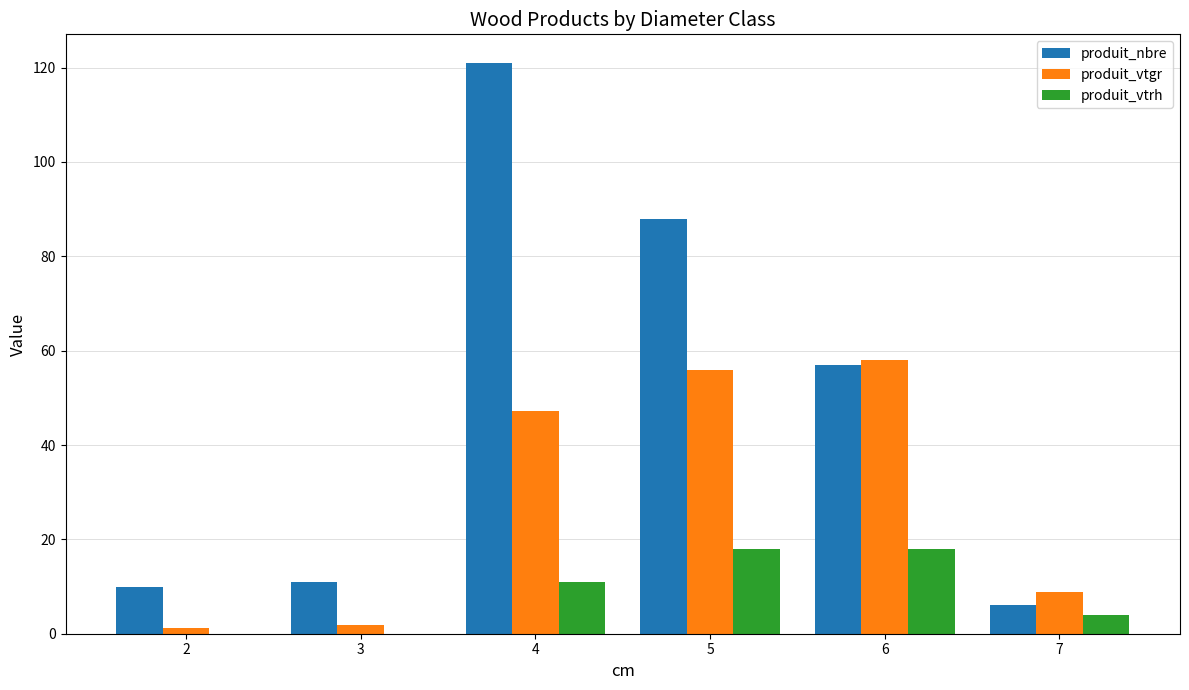

Which series has the largest total across all categories?

produit_nbre